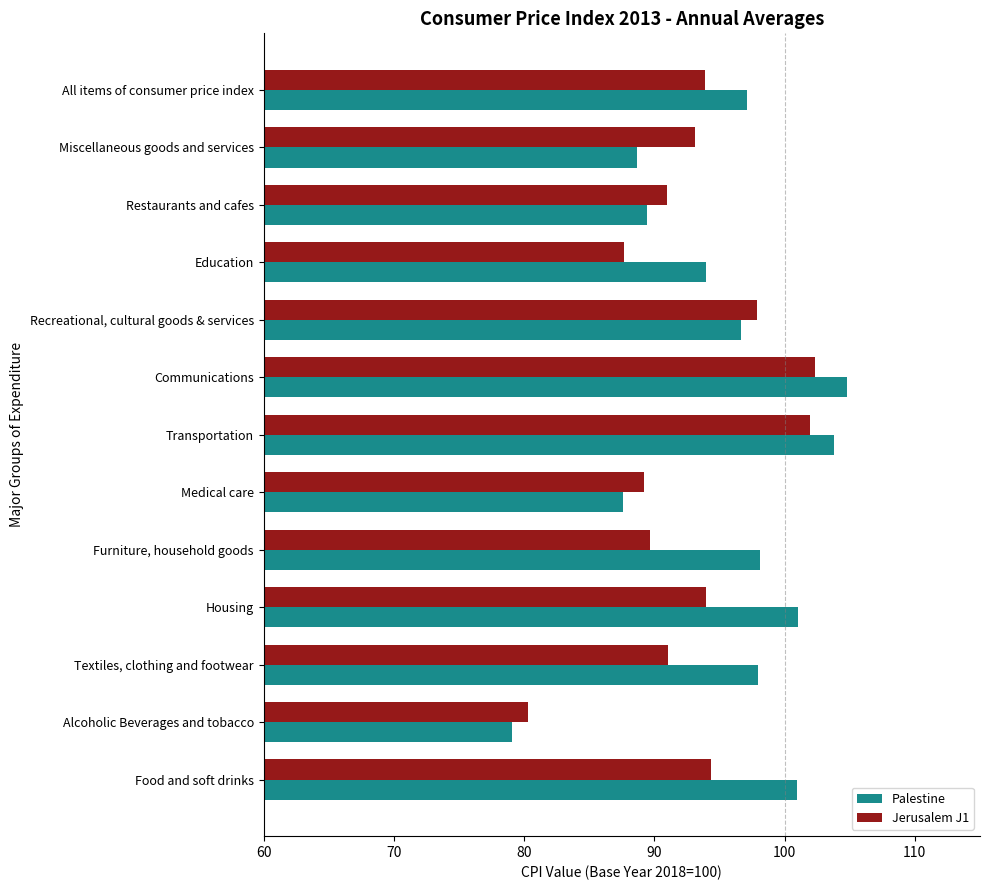

What is the greatest value displayed?

104.8